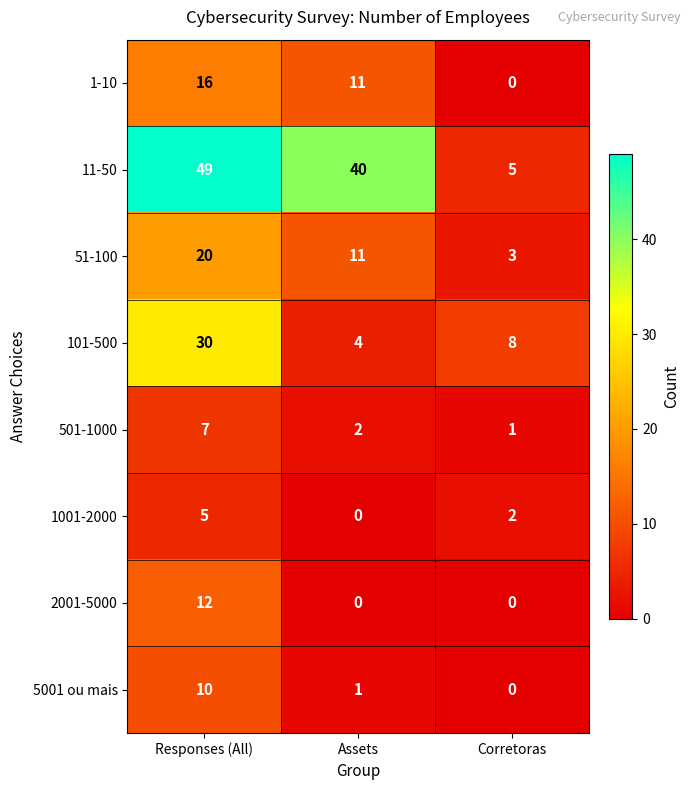

Which series has the largest total across all categories?

11-50